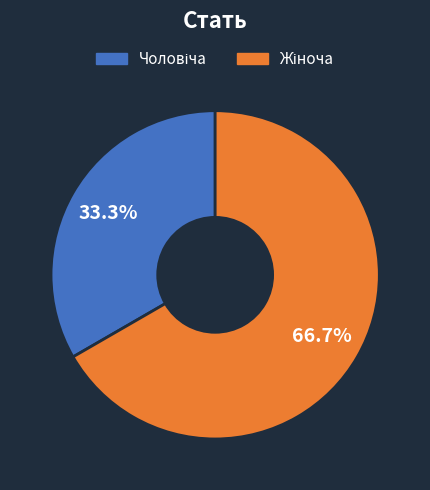

Is there any slice that represents more than half of the pie?

Yes